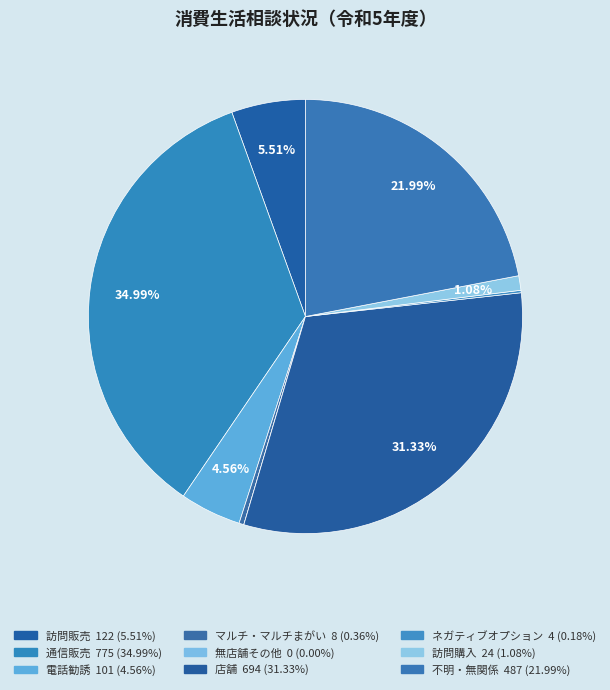

To the nearest percent, what is the average slice percentage?

11%